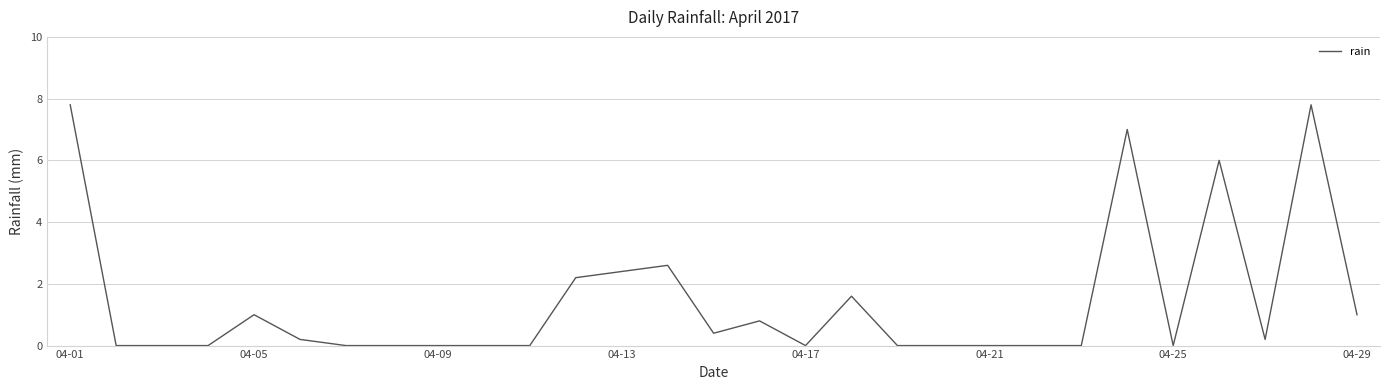

What is the difference between the maximum and minimum values?

7.8